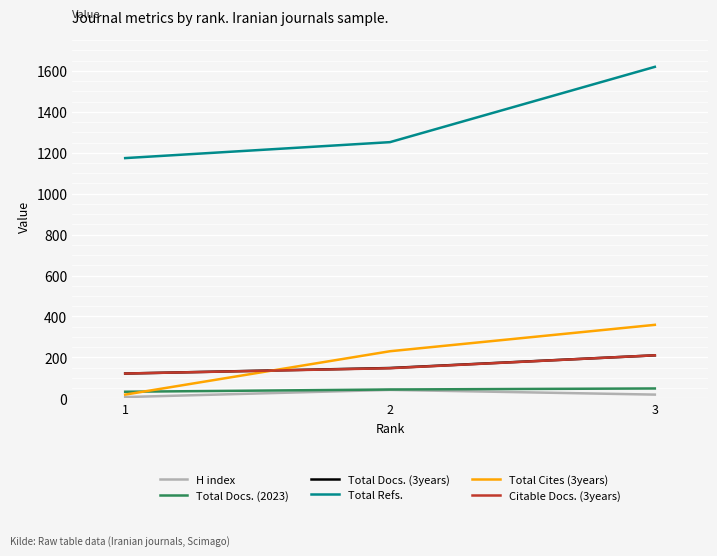

Between 1 and 2, which series saw the biggest shift?

Total Cites (3years)